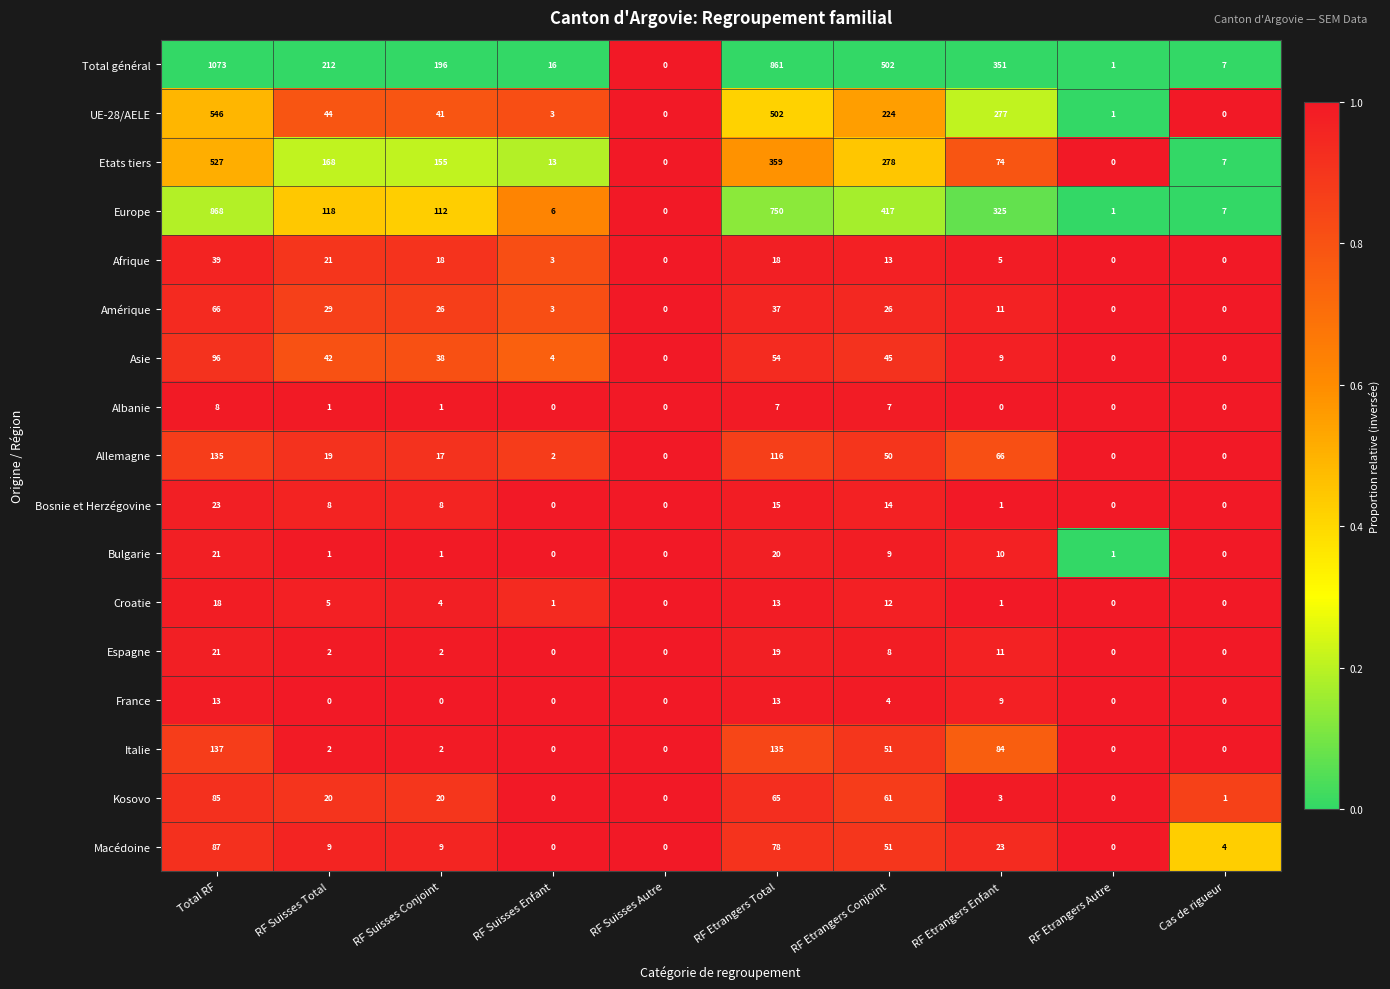

What is the difference between the highest and lowest values at RF Etrangers Total?

854